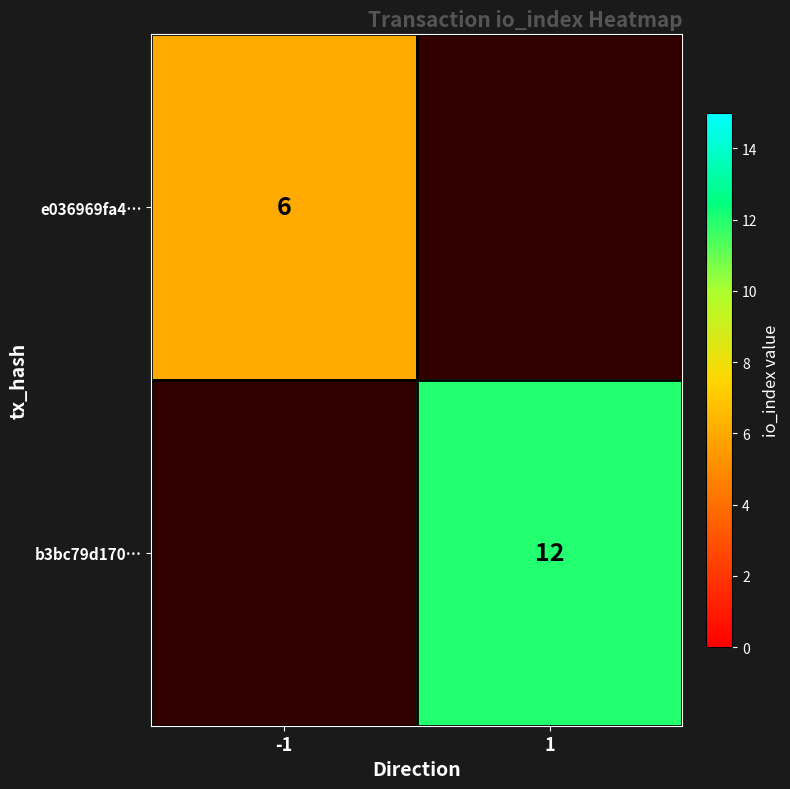

True or false: e036969fa4… has a value of 2 at -1.

False